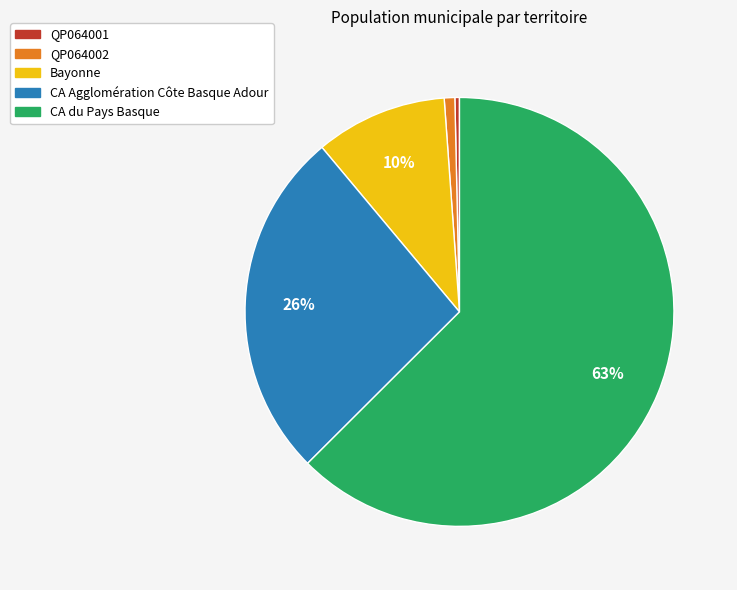

Which category accounts for the majority?

CA du Pays Basque